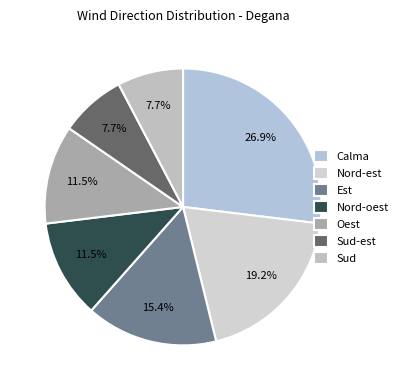

To the nearest percent, what is the average slice percentage?

14%